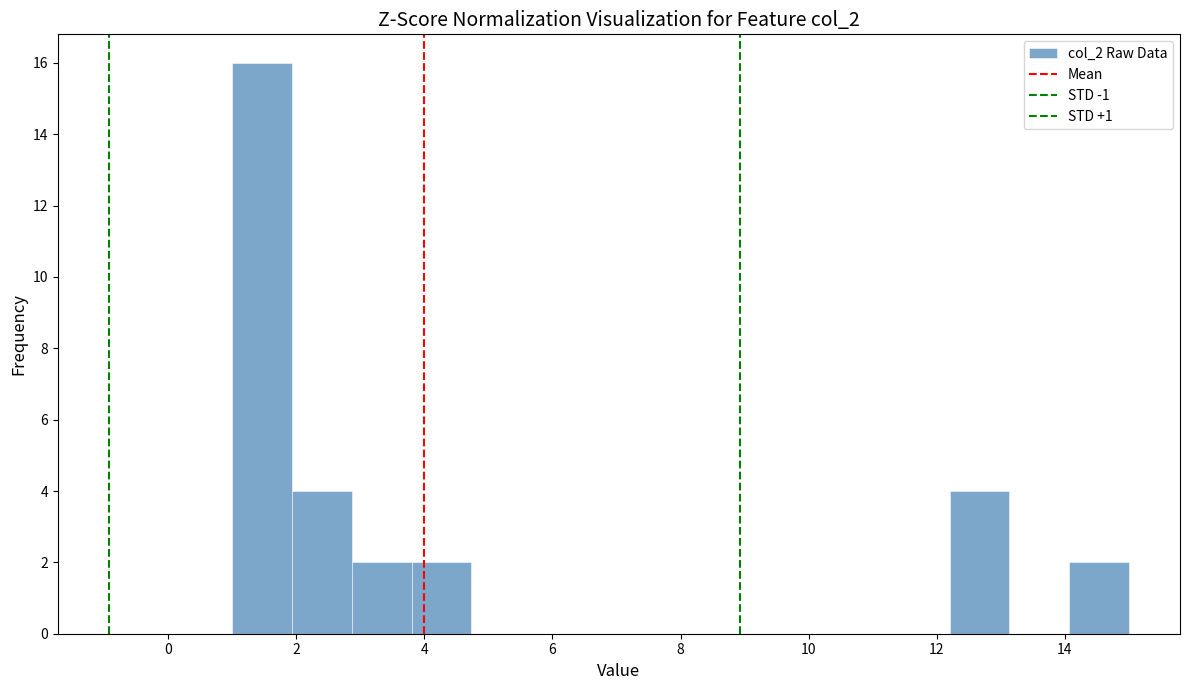

Reading left to right, list every bar in this chart as the range it spans on the x-axis followed by its height. Neither the bar edges nor the heights are printed on the chart, so give them approximately, as read against the axes.

1.0 to 2.0: 16
2.0 to 2.8: 4
2.8 to 3.8: 2
3.8 to 4.8: 2
4.8 to 5.6: 0
5.6 to 6.6: 0
6.6 to 7.6: 0
7.6 to 8.4: 0
8.4 to 9.4: 0
9.4 to 10.4: 0
10.4 to 11.2: 0
11.2 to 12.2: 0
12.2 to 13.2: 4
13.2 to 14.0: 0
14.0 to 15.0: 2